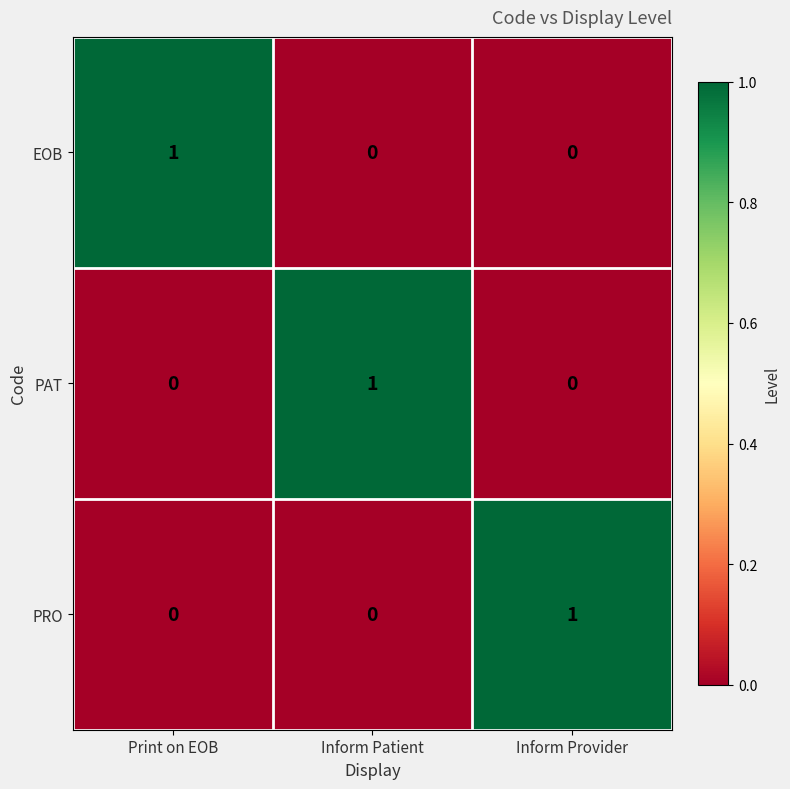

Count the PAT values in the range 0 to 1.

3